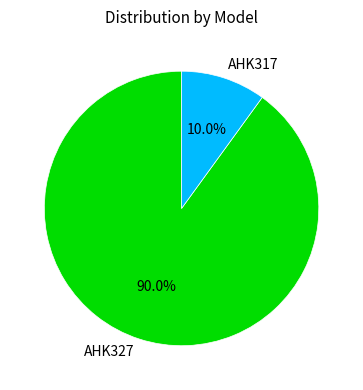

Rank the categories by value from highest to lowest.

AHK327, AHK317